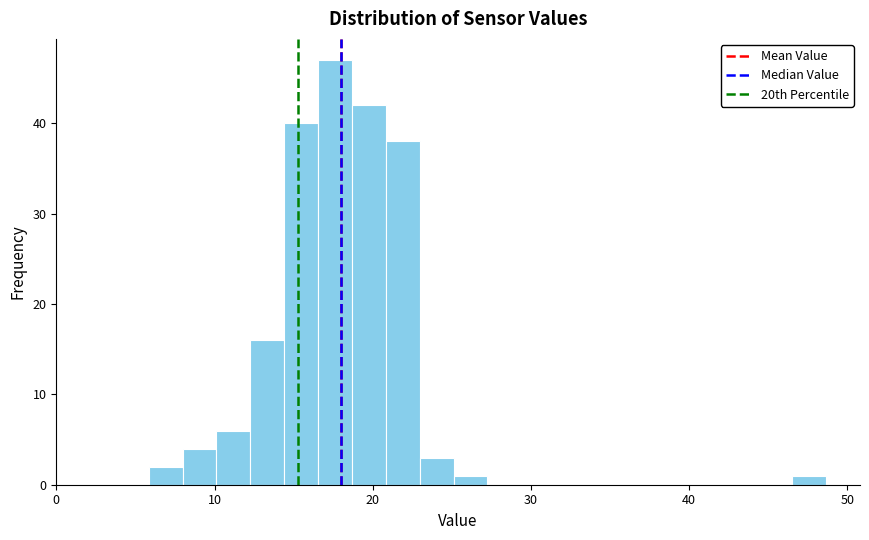

Read against the x-axis, roughly where is the centre of the tallest bar?

18